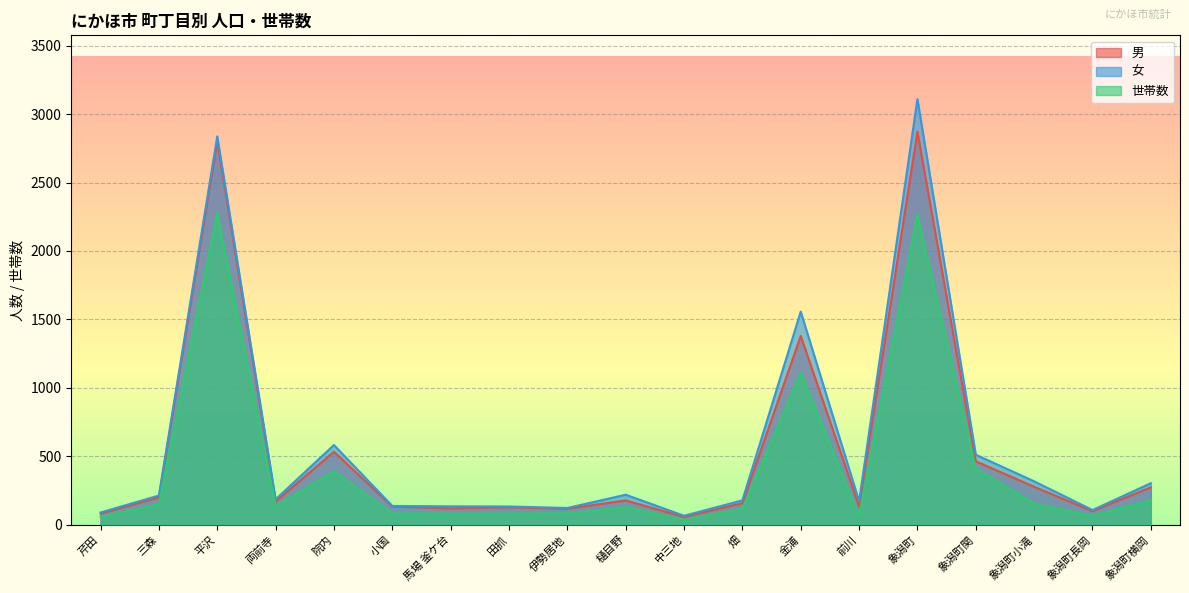

True or false: 女 and 世帯数 cross at least once.

False